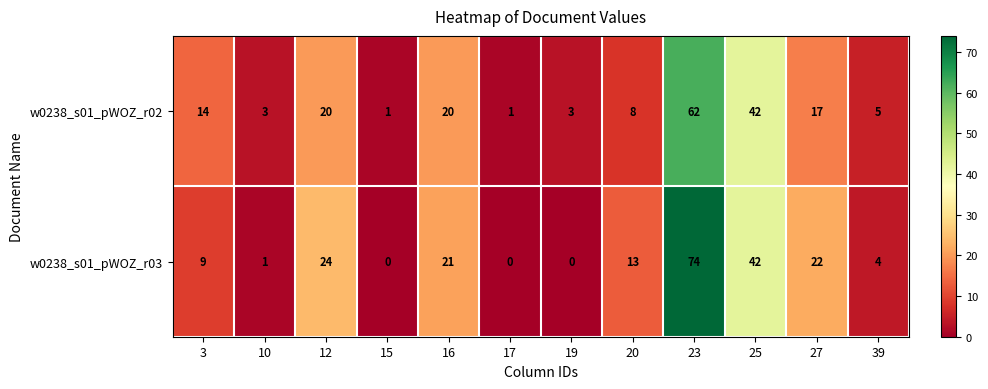

What is the sum of all w0238_s01_pWOZ_r03 values?

210